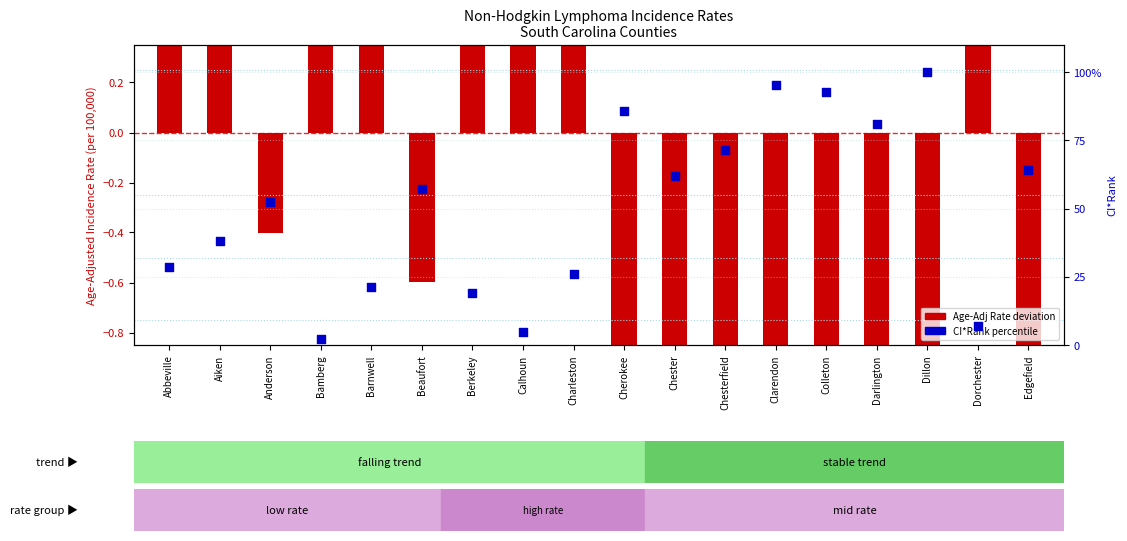

Is the value of Age-Adj Rate (deviation from state) at Calhoun greater than the value of CI*Rank (percentile) at Chester?

No